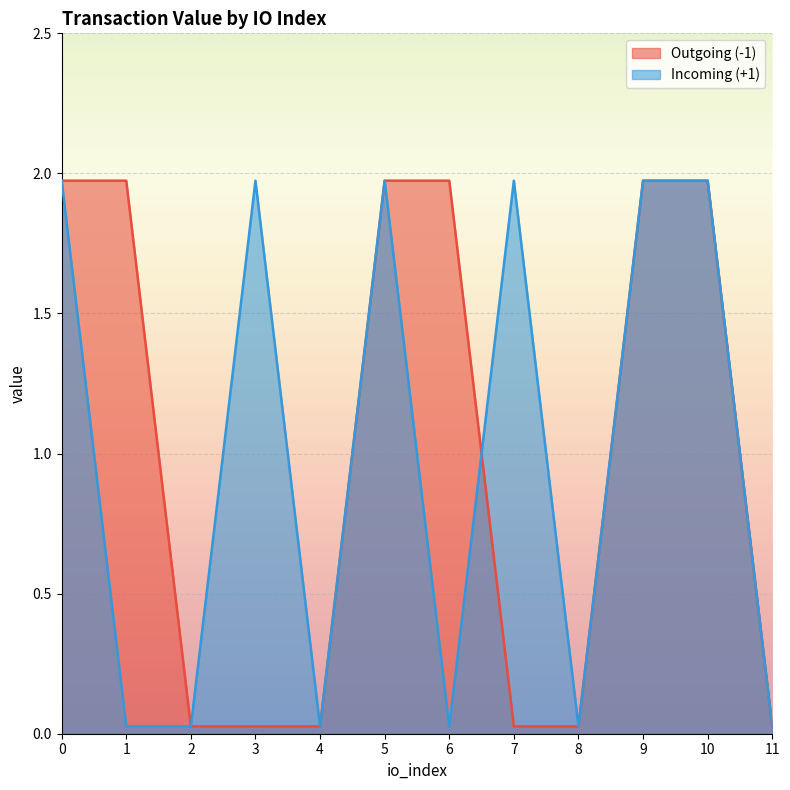

True or false: Incoming (+1) has more than 1 points higher than both neighbors.

True